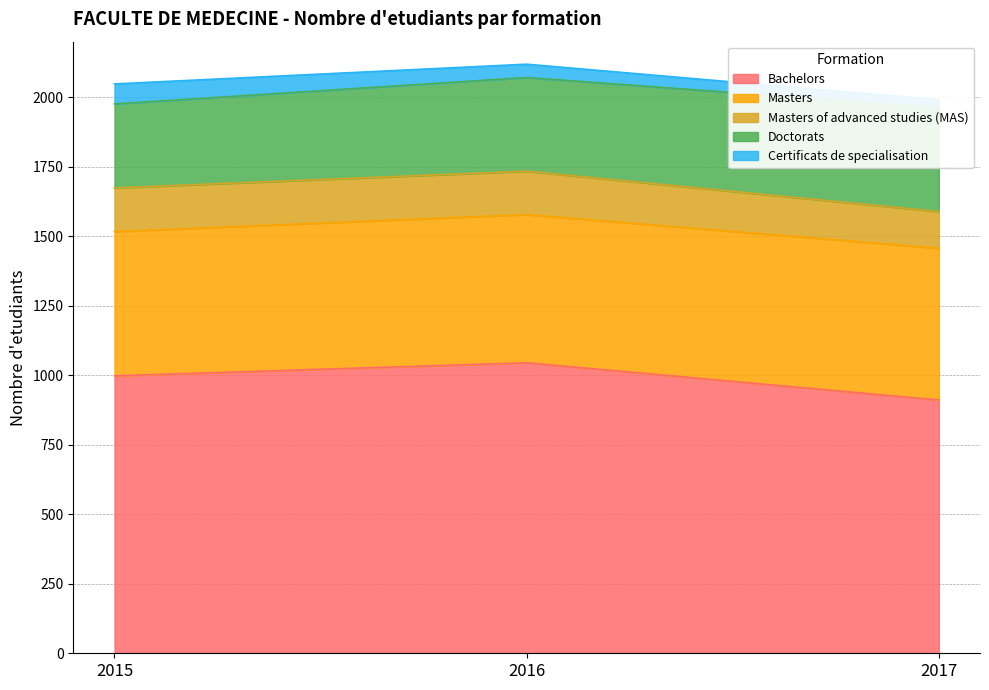

How many lines are shown in the chart?

5